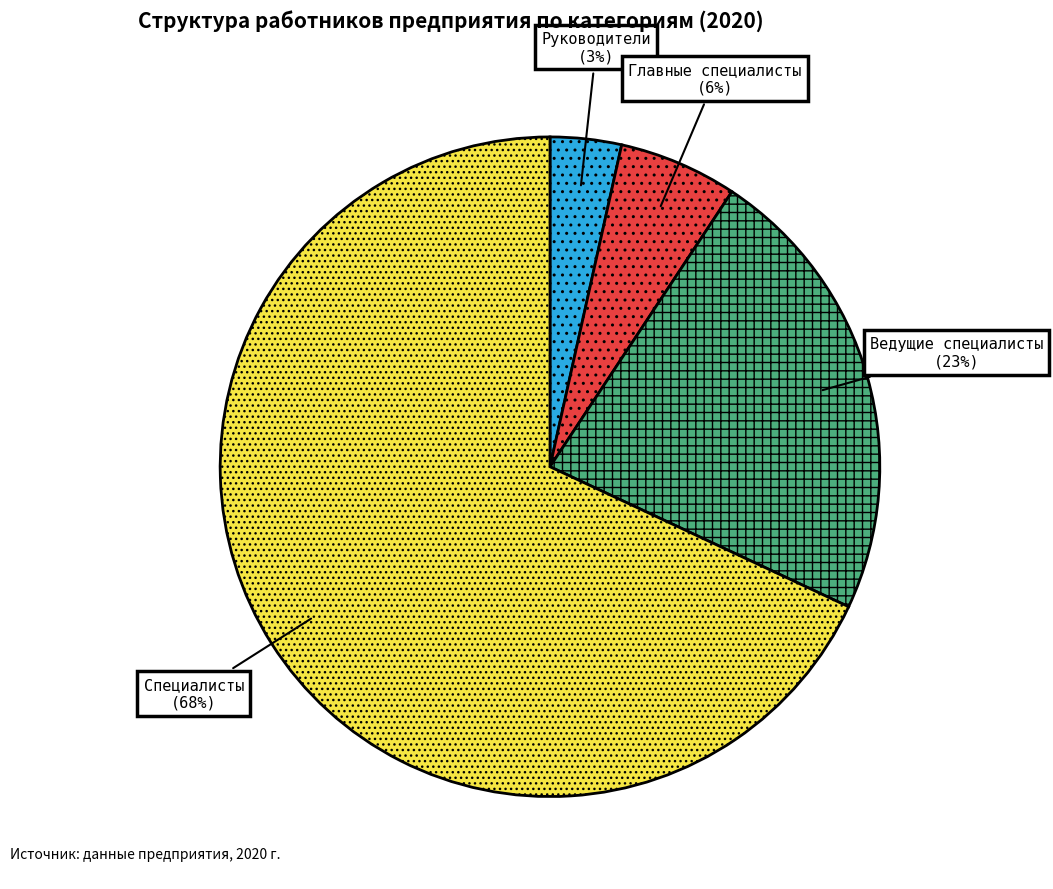

Does Специалисты represent more than half of the total?

Yes